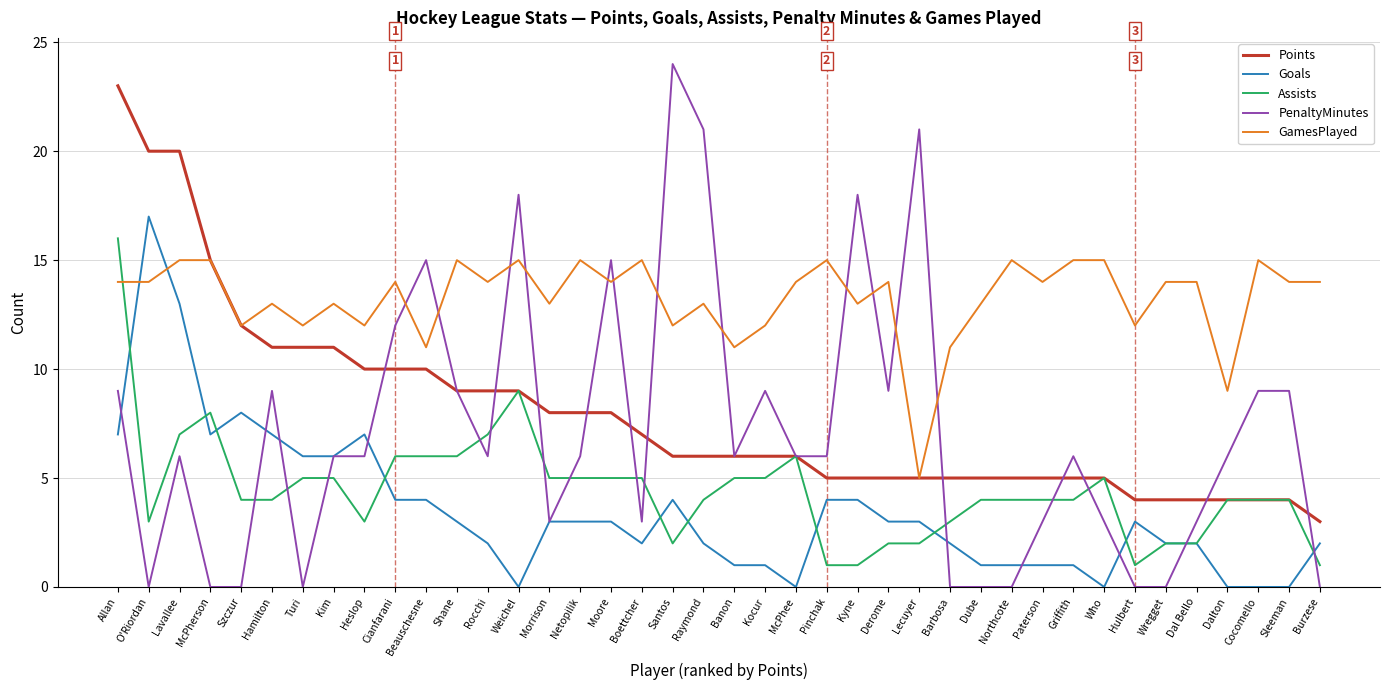

What is the highest value of the Points series?

23